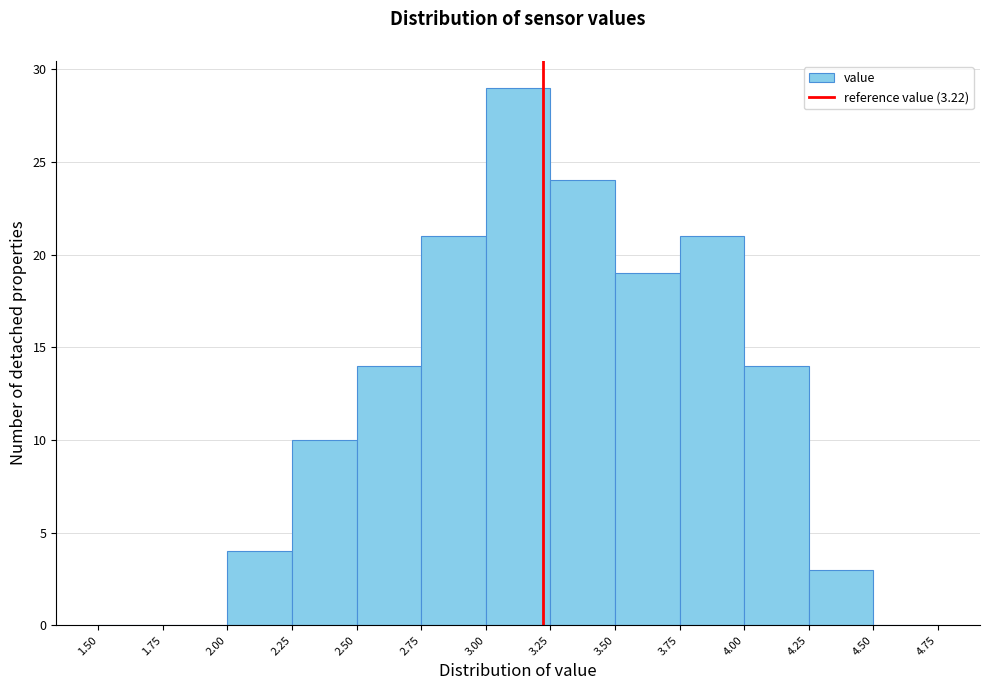

Reading left to right, list every bar in this chart as the range it spans on the x-axis followed by its height. The values are not printed on the chart, so give them approximately, as read against the axis.

1.50 to 1.75: 0
1.75 to 2.00: 0
2.00 to 2.25: 4
2.25 to 2.50: 10
2.50 to 2.75: 14
2.75 to 3.00: 21
3.00 to 3.25: 29
3.25 to 3.50: 24
3.50 to 3.75: 19
3.75 to 4.00: 21
4.00 to 4.25: 14
4.25 to 4.50: 3
4.50 to 4.75: 0